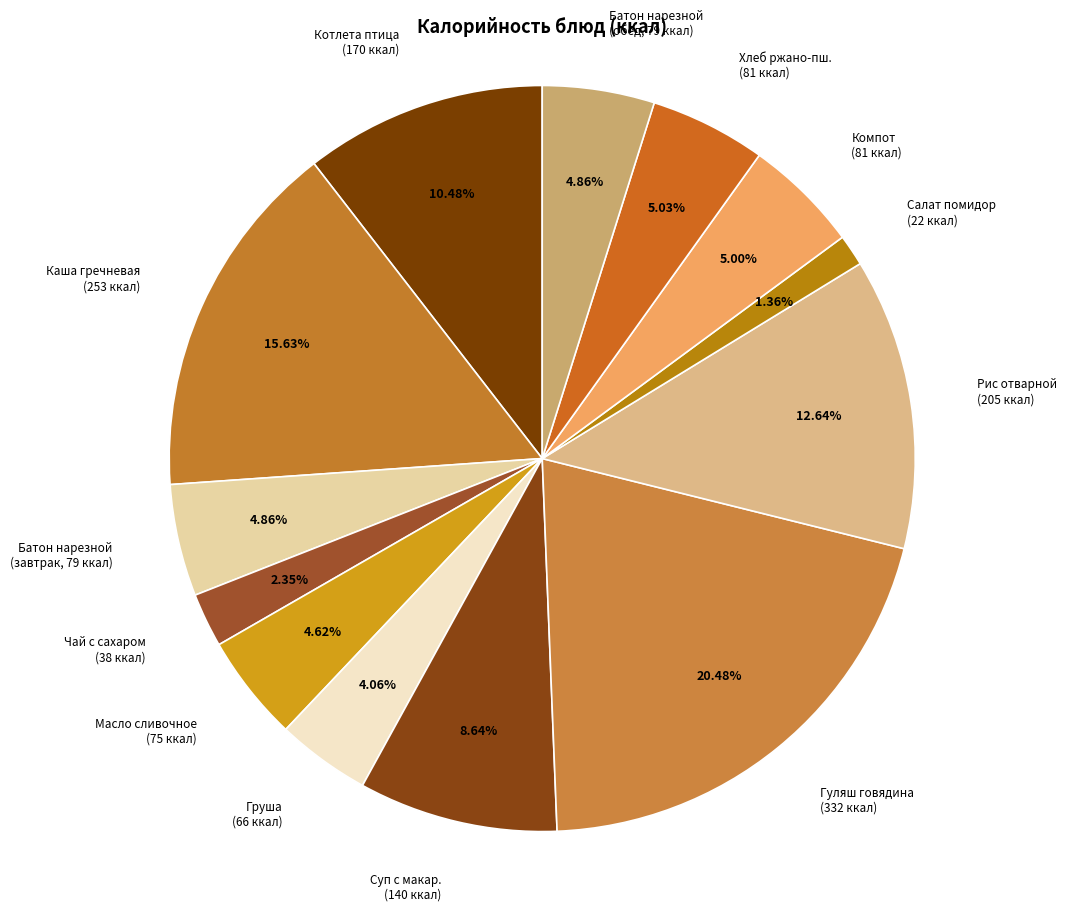

What is the smallest slice in the pie chart?

Салат помидор (22 ккал)